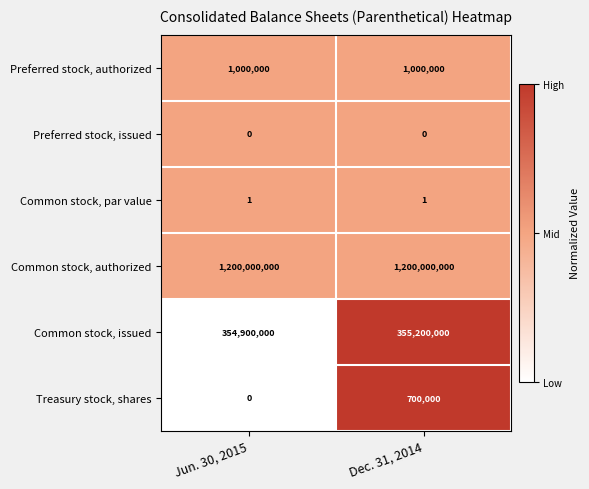

Reading left to right, list all the values displayed in this chart.

Preferred stock, authorized: 1000000	1000000
Preferred stock, issued: 0	0
Common stock, par value: 1	1
Common stock, authorized: 1200000000	1200000000
Common stock, issued: 354900000	355200000
Treasury stock, shares: 0	700000